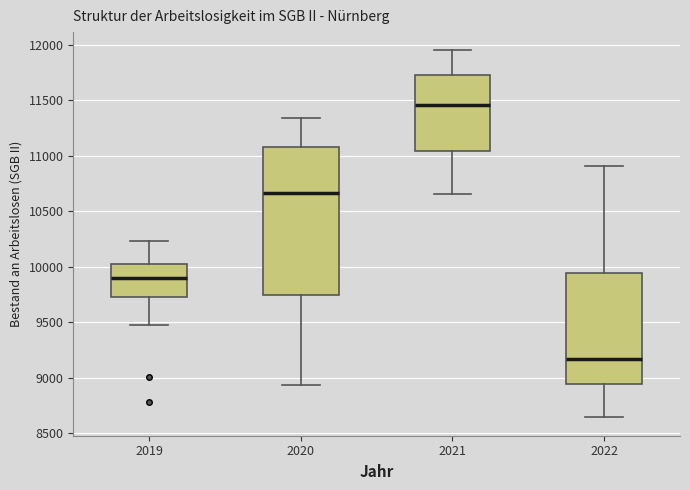

Comparing the boxes themselves (not the whiskers), which one is the tallest?

2020